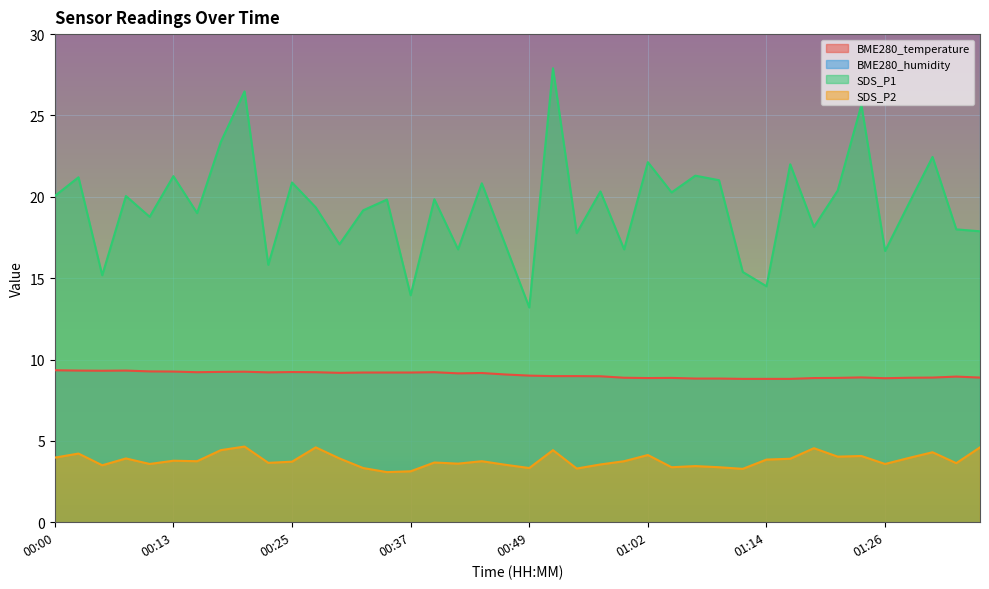

What is the total value across all series at 00:22?

28.7